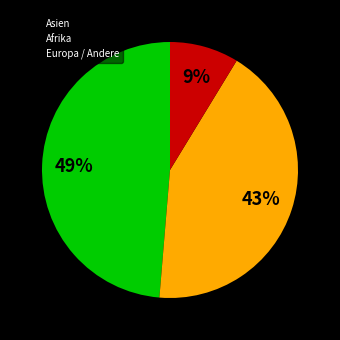

To the nearest percent, what percentage of the pie is Afrika?

43%